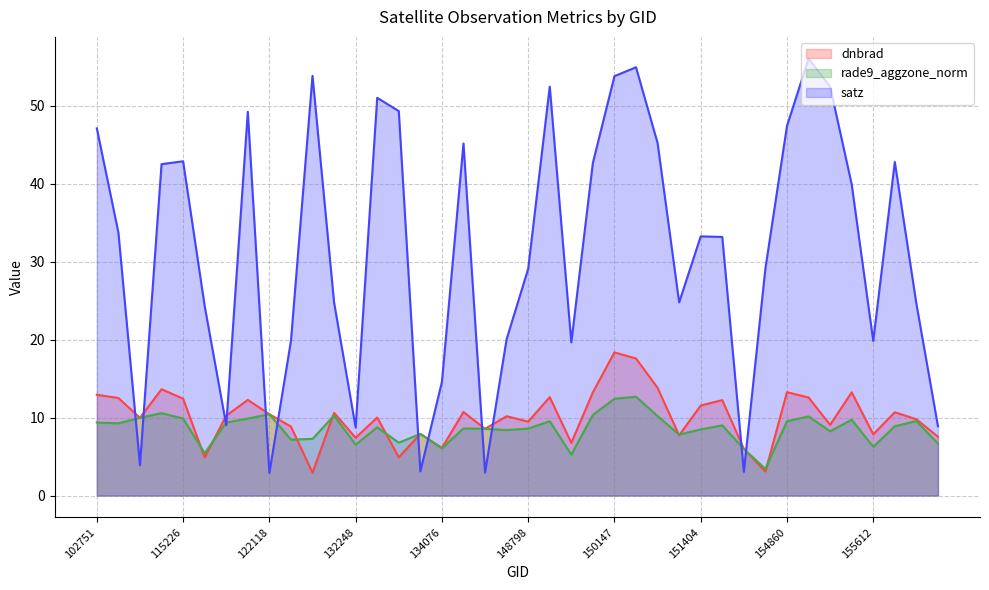

What is the label of the 36th point from the left?

155242